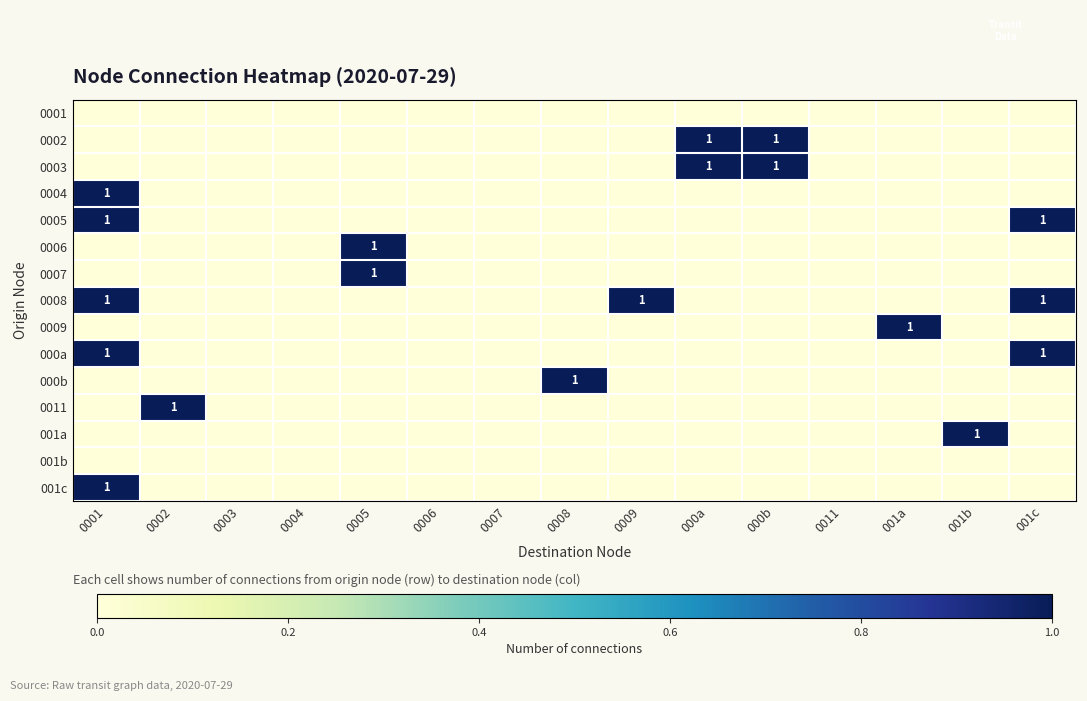

What is the maximum value shown in the chart?

1